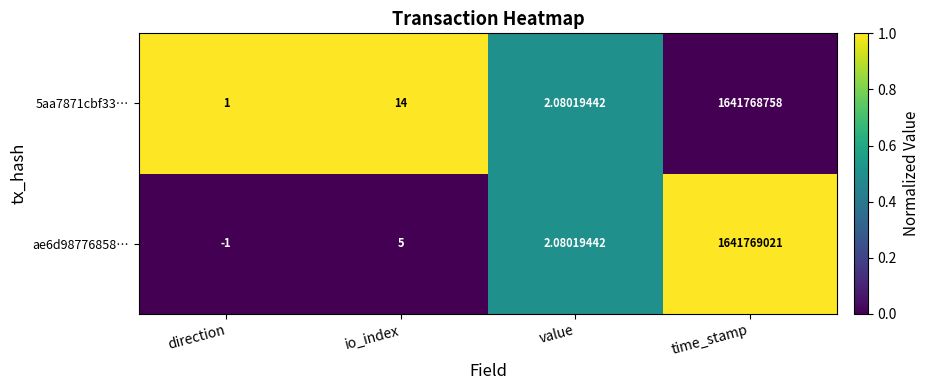

What is the total value across all series at direction?

0.0